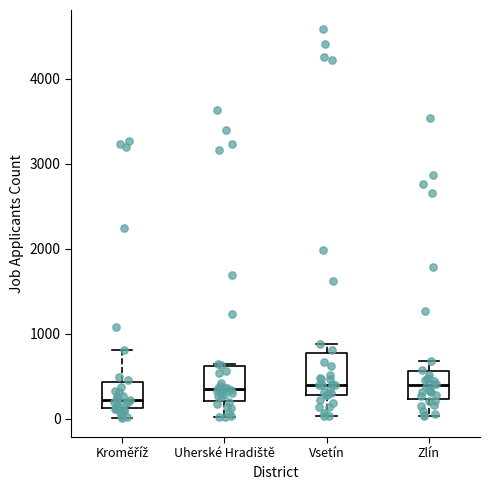

Reading left to right, read every box against the y-axis: the position of its median line, the range the box covers, and the ends of its whiskers. The values are not printed on the chart, so give them approximately, as read against the axis.

Kroměříž: median 200, box 100 to 400, whiskers 0 to 800
Uherské Hradiště: median 400, box 200 to 600, whiskers 0 to 600
Vsetín: median 400, box 300 to 800, whiskers 0 to 900
Zlín: median 400, box 200 to 600, whiskers 0 to 700